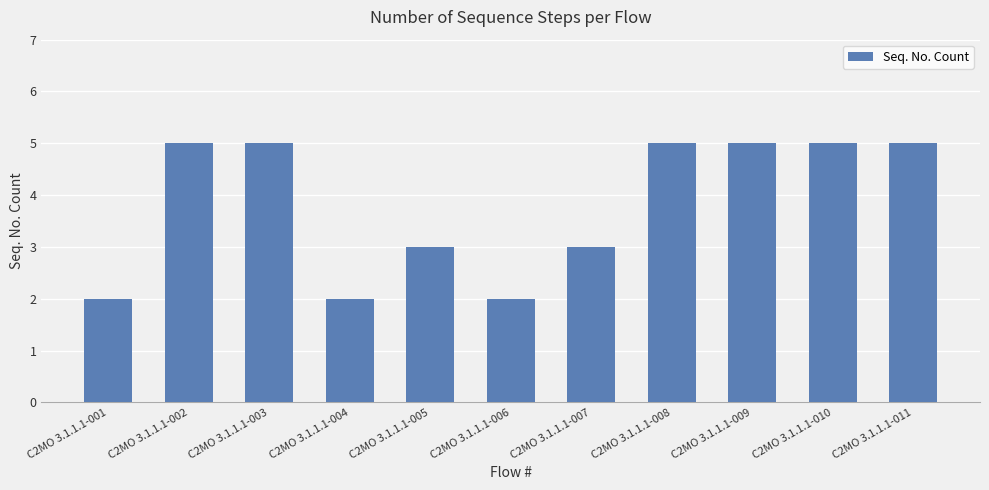

Approximately how many times larger is the value at C2MO 3.1.1.1-011 compared to C2MO 3.1.1.1-005?

1.7